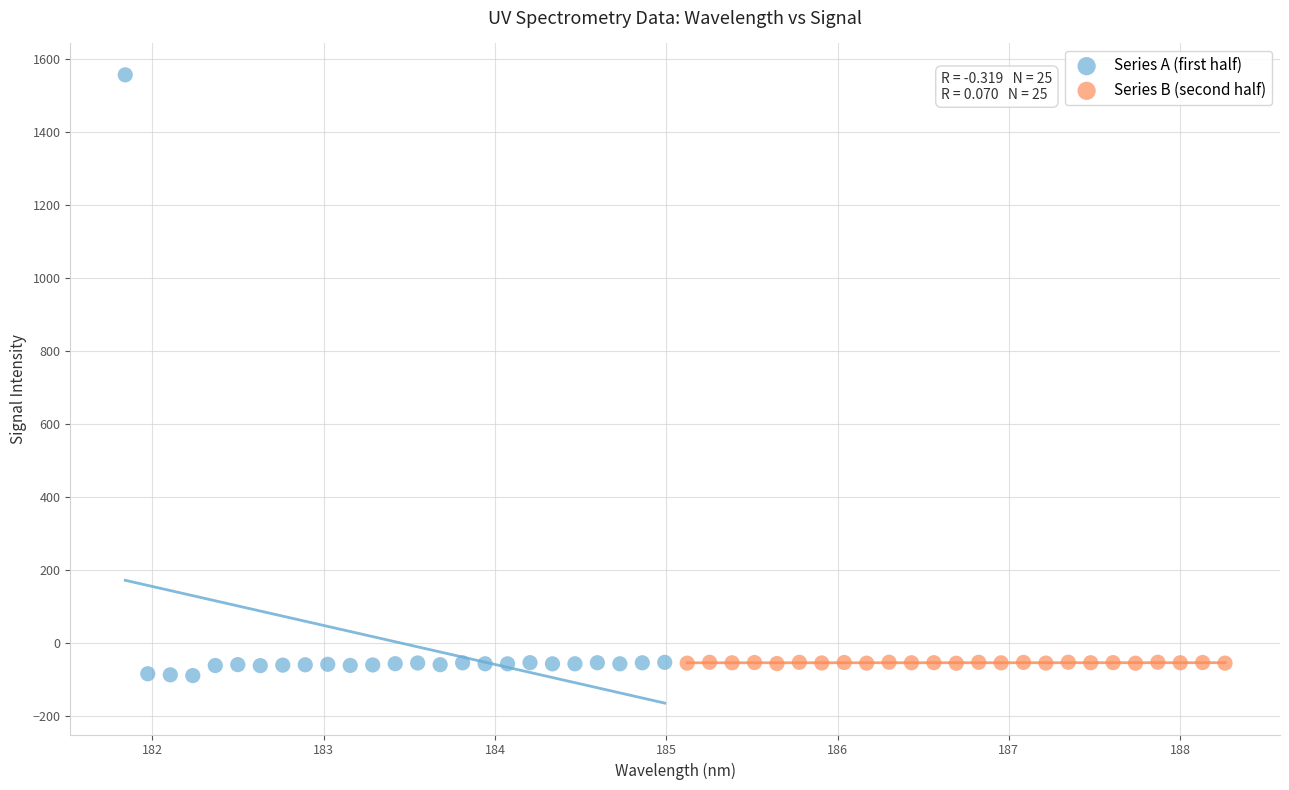

What are all the series names shown in the legend?

Series A (first half), Series B (second half)